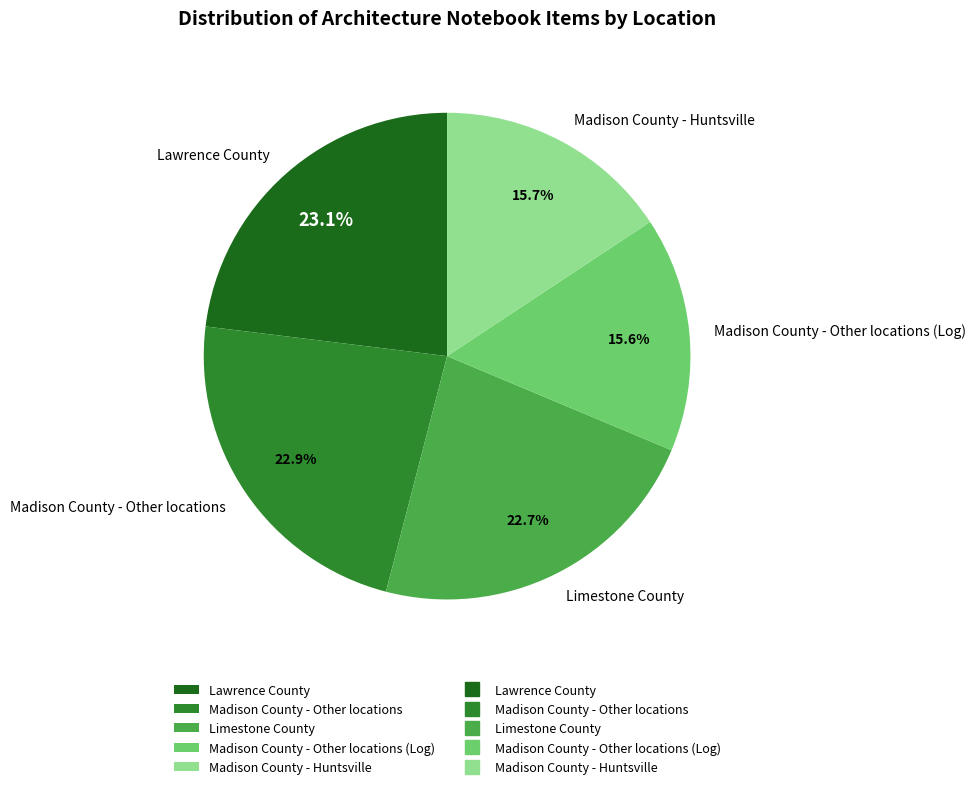

True or false: Madison County - Huntsville accounts for 21% of the total.

False